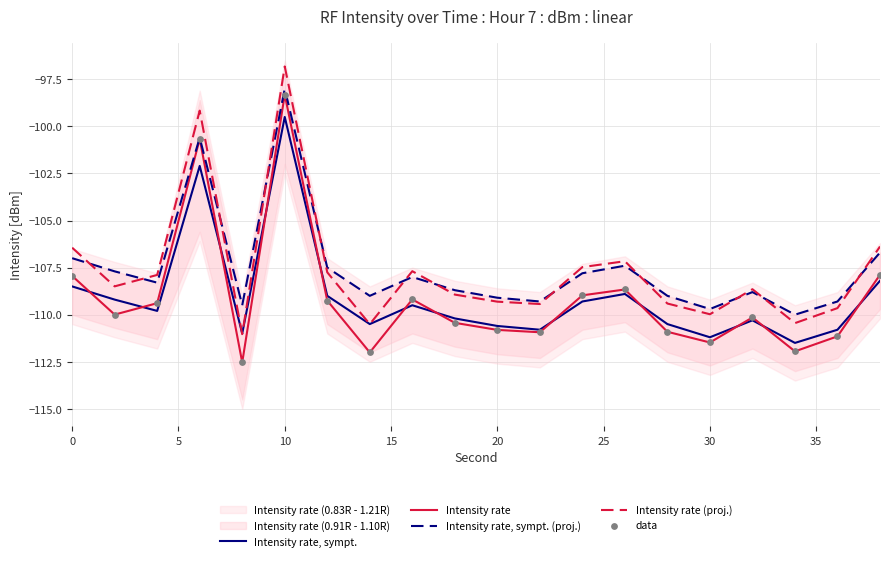

Which series contains the highest Y value?

Intensity rate (proj.)